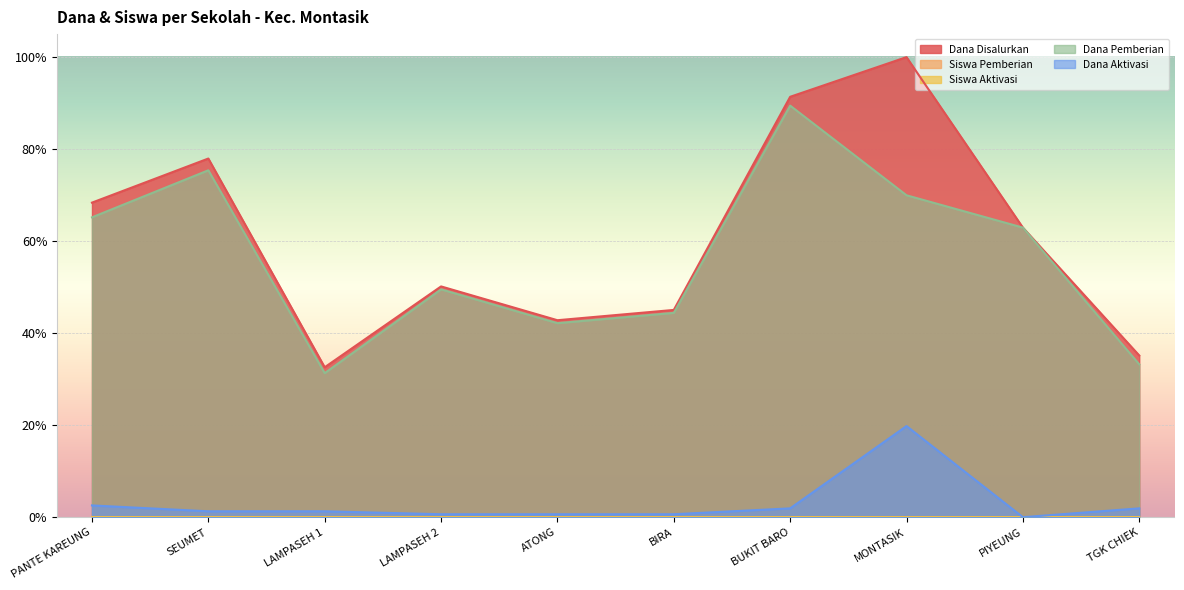

At how many categories does at least one series exceed 0?

10